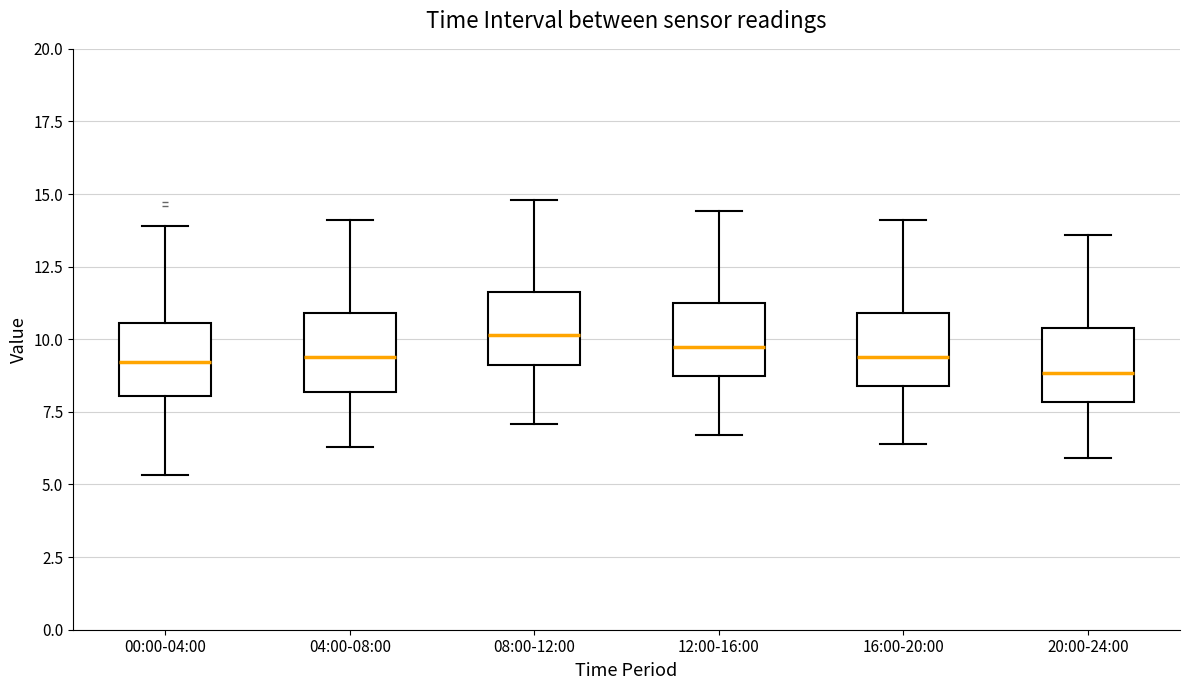

Reading left to right, read every box against the y-axis: the position of its median line, the range the box covers, and the ends of its whiskers. The values are not printed on the chart, so give them approximately, as read against the axis.

00:00-04:00: median 9.0, box 8.0 to 10.5, whiskers 5.5 to 14.0
04:00-08:00: median 9.5, box 8.0 to 11.0, whiskers 6.5 to 14.0
08:00-12:00: median 10.0, box 9.0 to 11.5, whiskers 7.0 to 15.0
12:00-16:00: median 10.0, box 8.5 to 11.0, whiskers 6.5 to 14.5
16:00-20:00: median 9.5, box 8.5 to 11.0, whiskers 6.5 to 14.0
20:00-24:00: median 9.0, box 8.0 to 10.5, whiskers 6.0 to 13.5